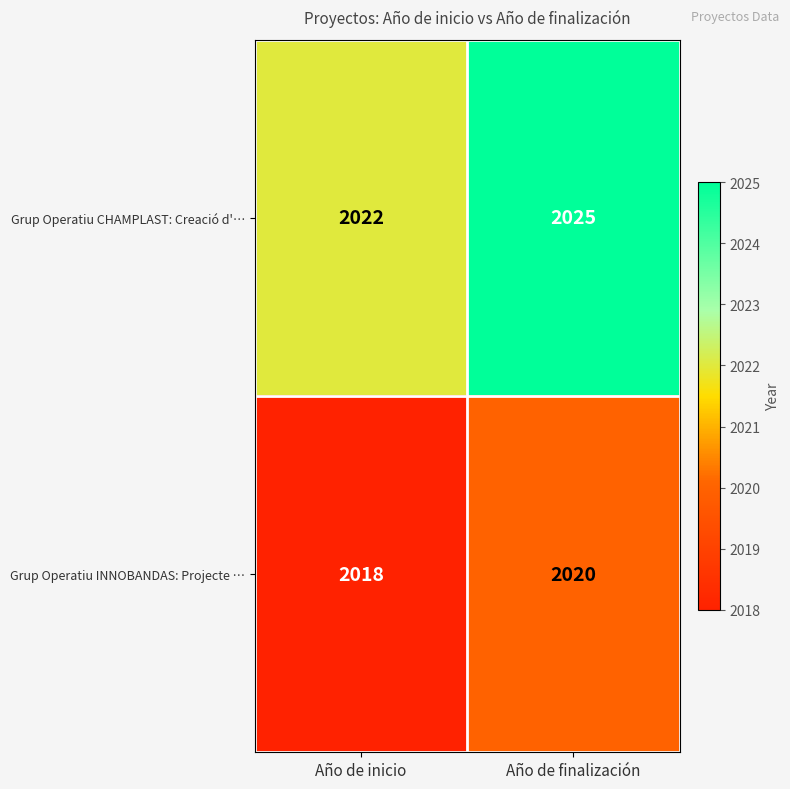

What is the approximate value of Grup Operatiu CHAMPLAST: Creació d'… at Año de inicio?

2022